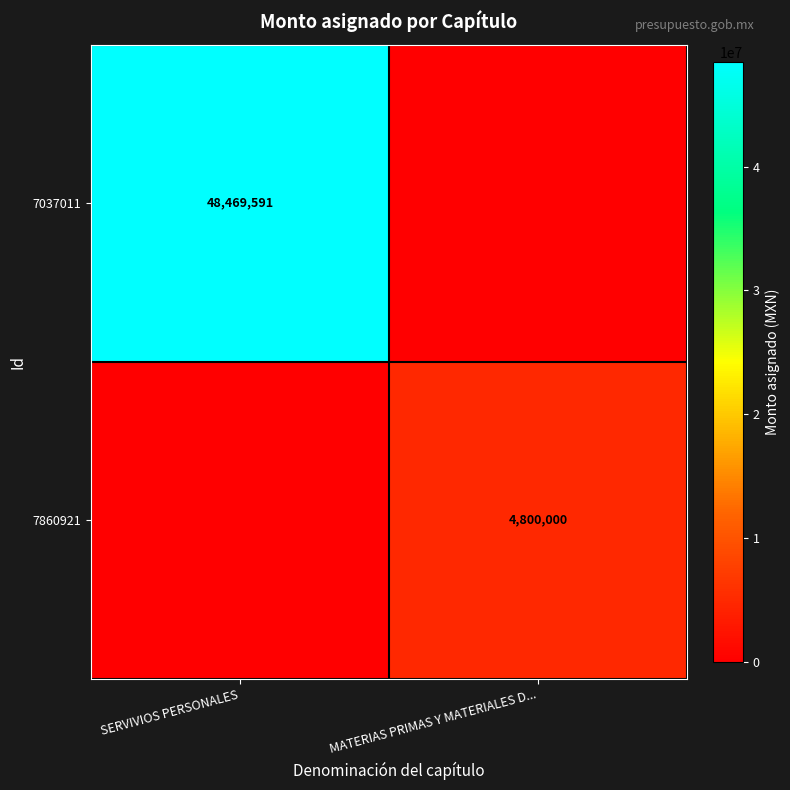

Is it true that 7037011 equals 48469591 at SERVIVIOS PERSONALES?

True